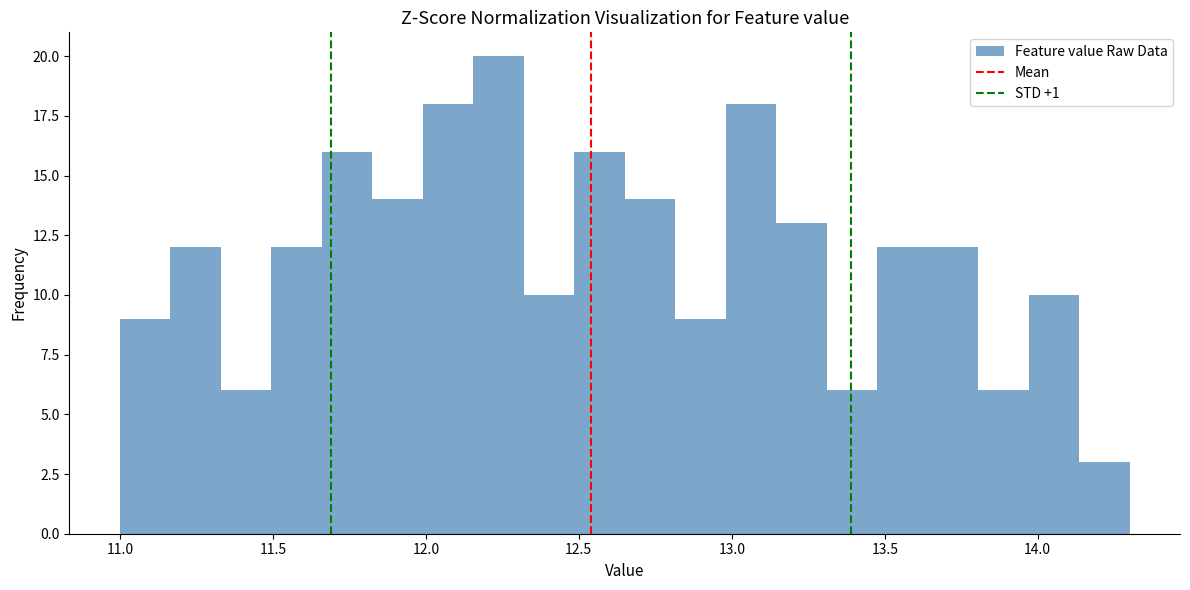

Around what value on the x-axis is the tallest bar? Give the approximate position of its centre, as read against the axis.

12.25